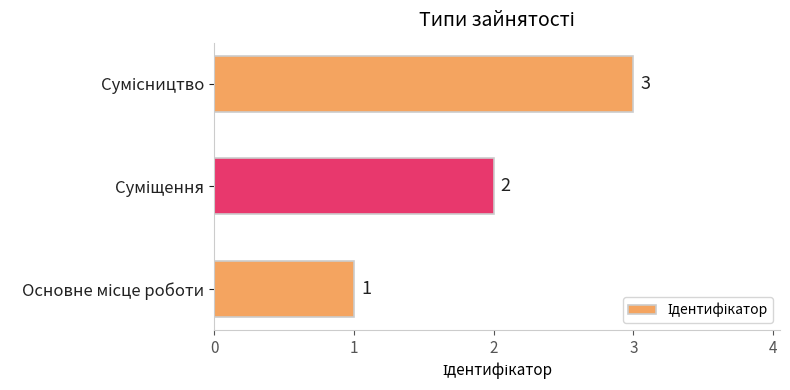

What is the sum of all values?

6